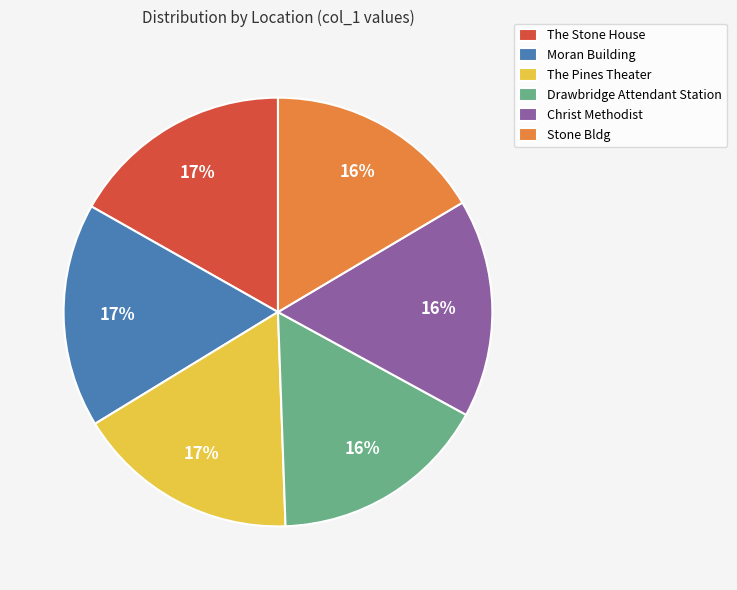

The Stone Bldg slice represents 23% of the pie. True or false?

False